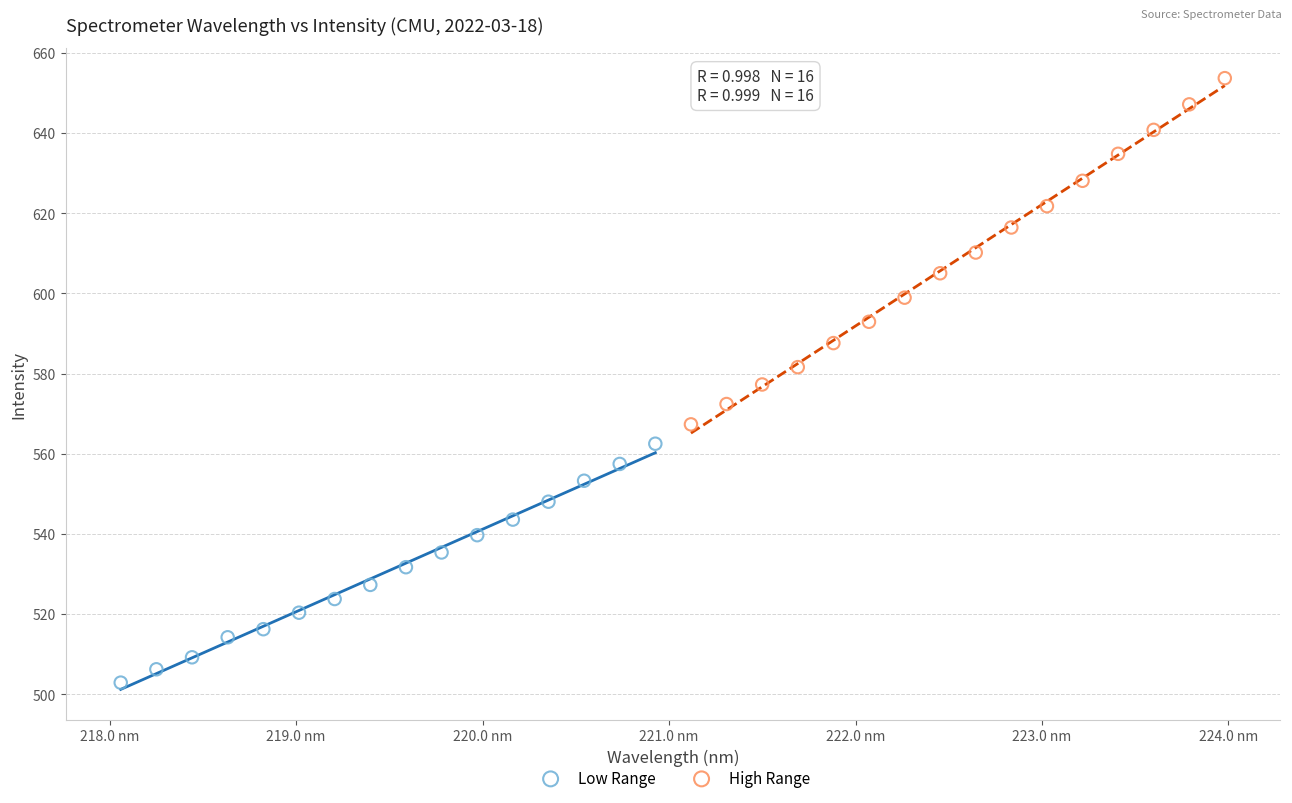

Which series contains the lowest Y value?

Low Range